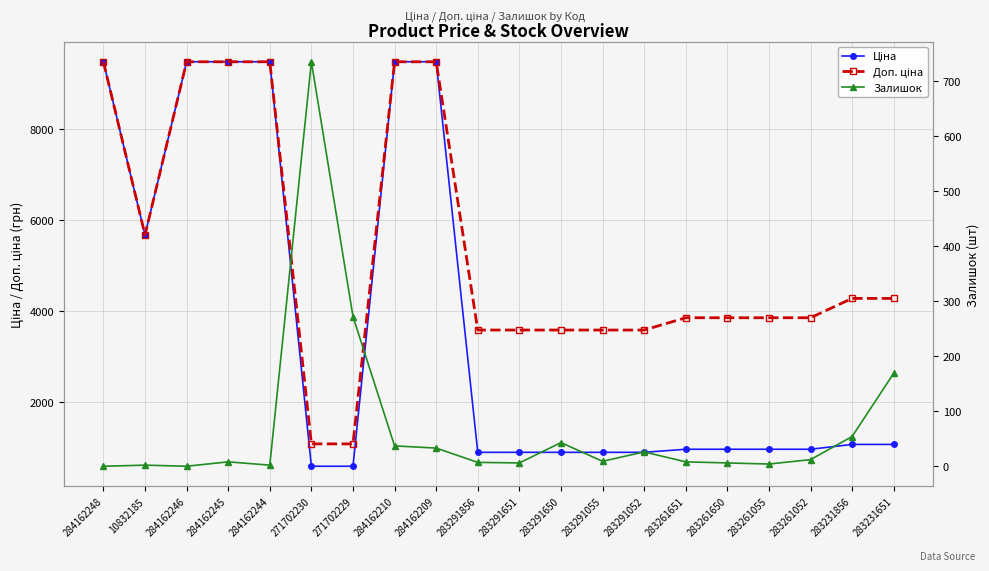

Which category has the highest value across all series?

284162248